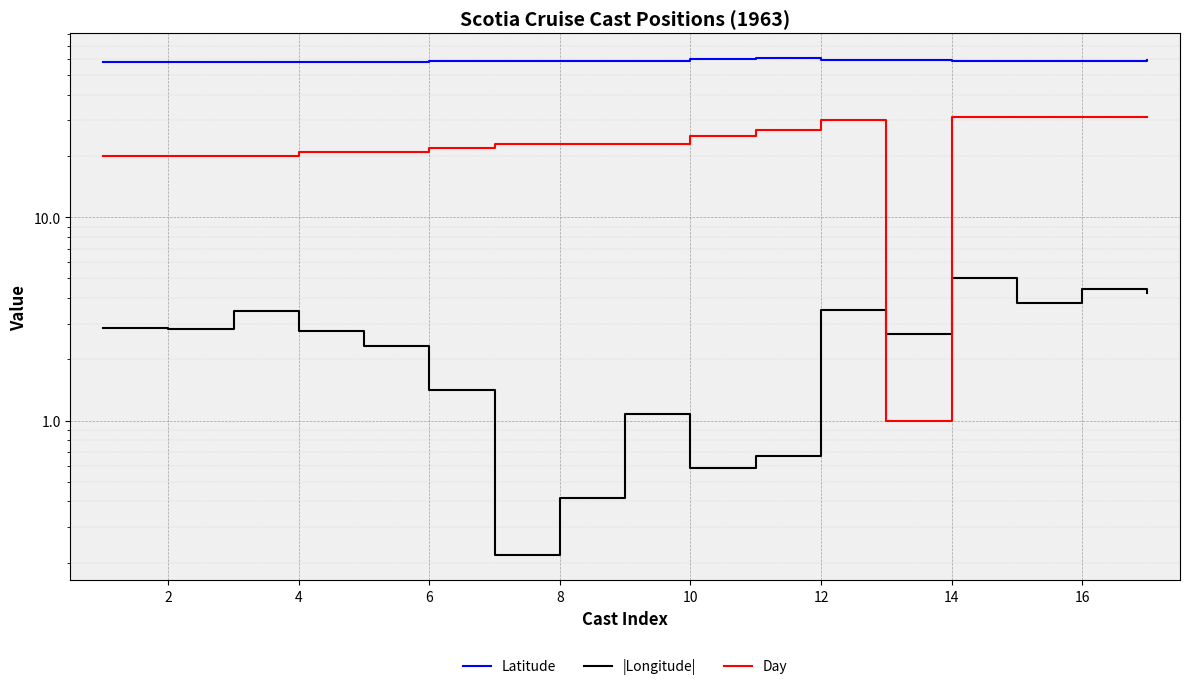

What is the sum of the Day values at 8 and 11?

51.0